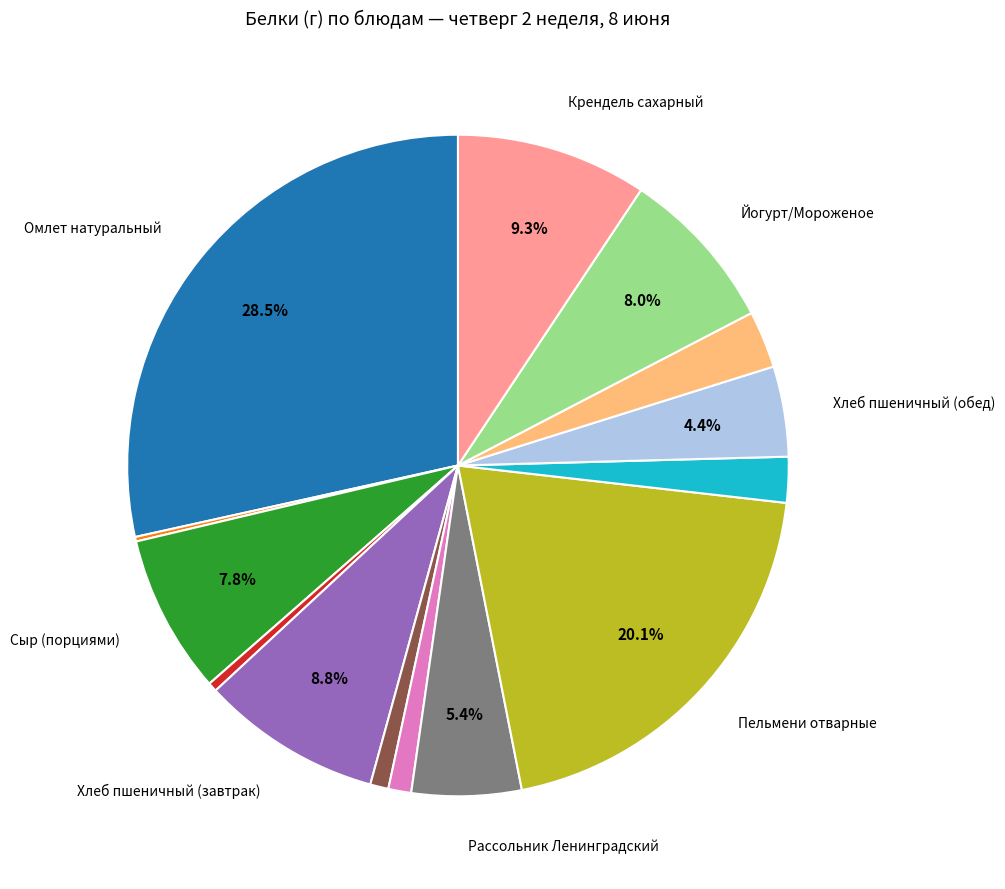

To the nearest percent, what is the average slice percentage?

7%